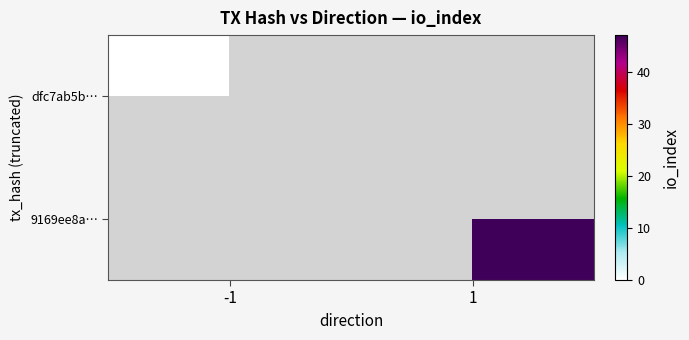

What is the maximum value shown in the chart?

47.0